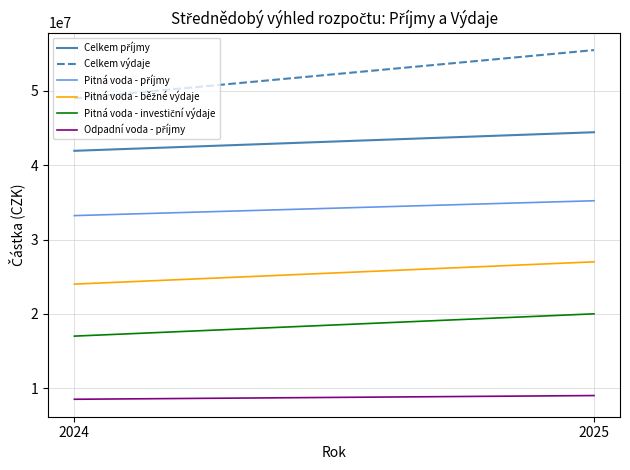

How many lines are shown in the chart?

6